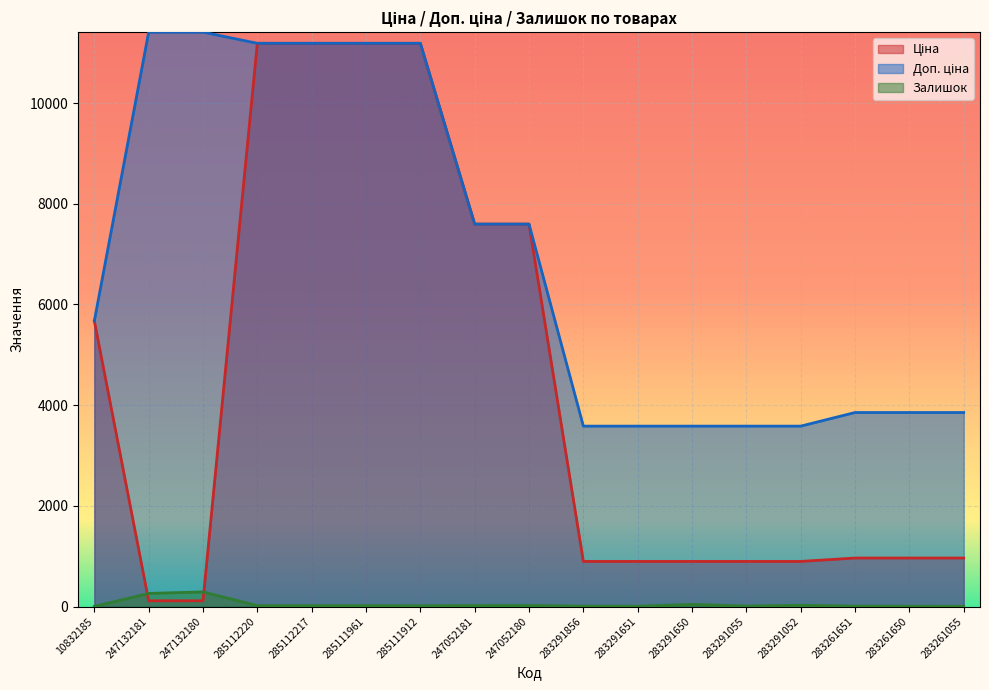

What are all the series names shown in the legend?

Ціна, Доп. ціна, Залишок